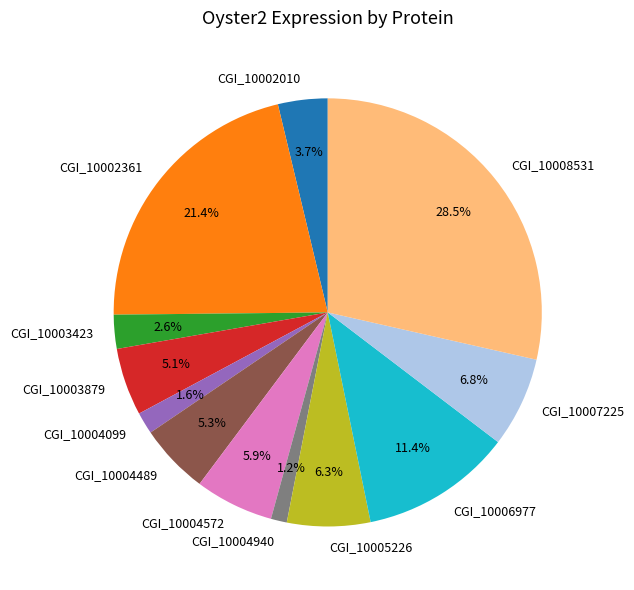

Count the number of slices in the pie.

12